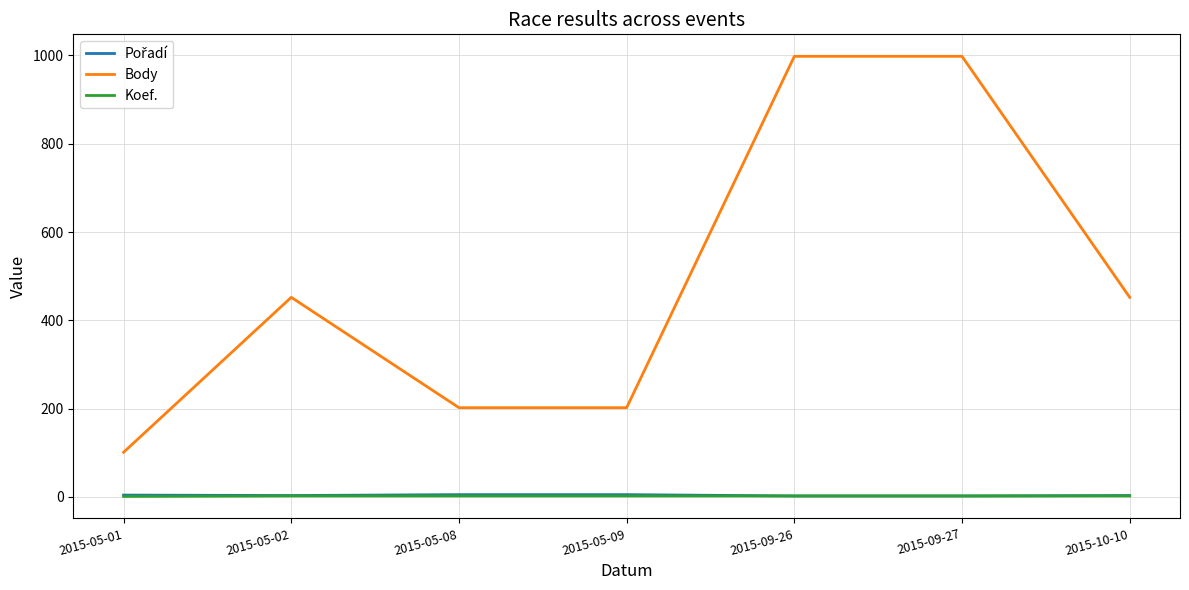

At which label does Body reach its minimum?

2015-05-01